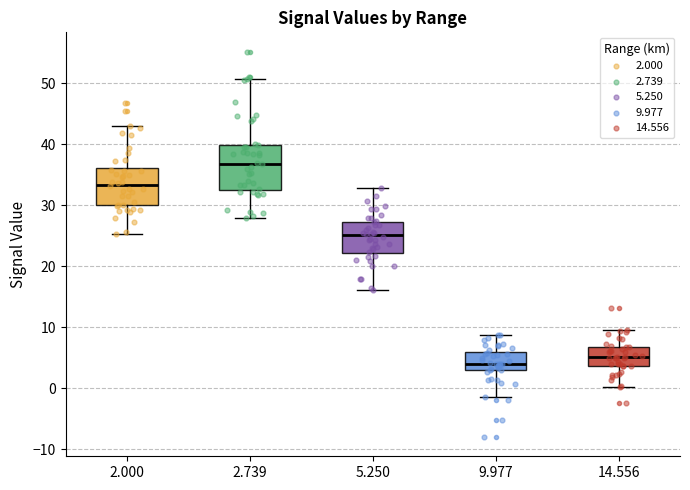

Where does the lower whisker of the box at x = 2.000 end on the y-axis? The values are not printed on the chart, so give them approximately, as read against the axis.

25